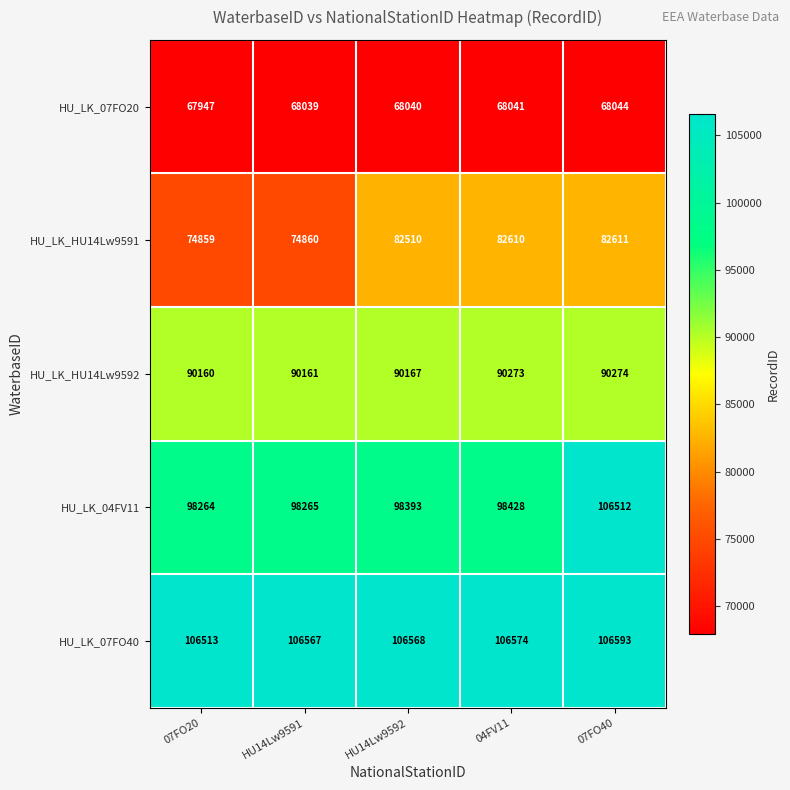

At 07FO20, list the series in order from largest to smallest.

HU_LK_07FO40, HU_LK_04FV11, HU_LK_HU14Lw9592, HU_LK_HU14Lw9591, HU_LK_07FO20